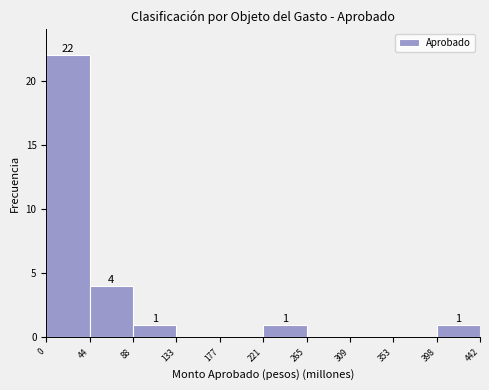

Over which range of the x-axis is the bar tallest?

0 to 44